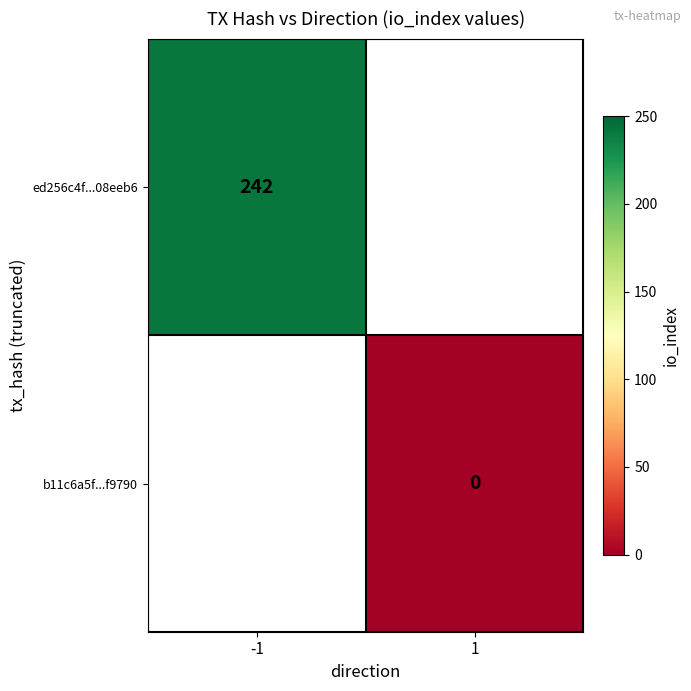

Is the value of b11c6a5f...f9790 at 1 greater than the value of ed256c4f...08eeb6 at -1?

No